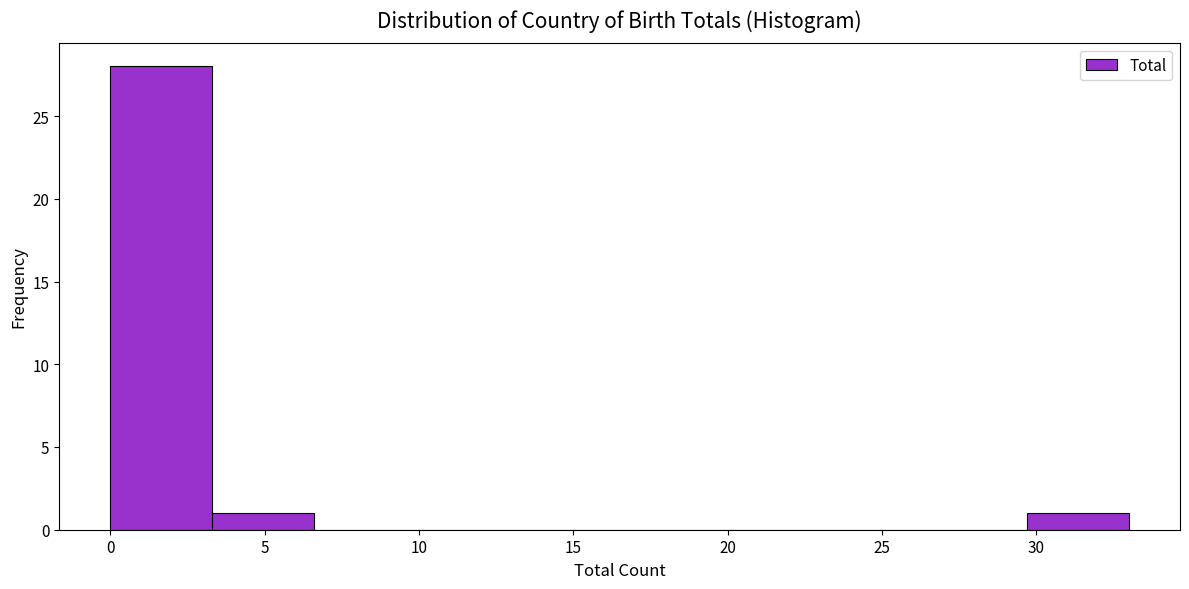

Over which range of the x-axis is the bar tallest?

0.0 to 3.3